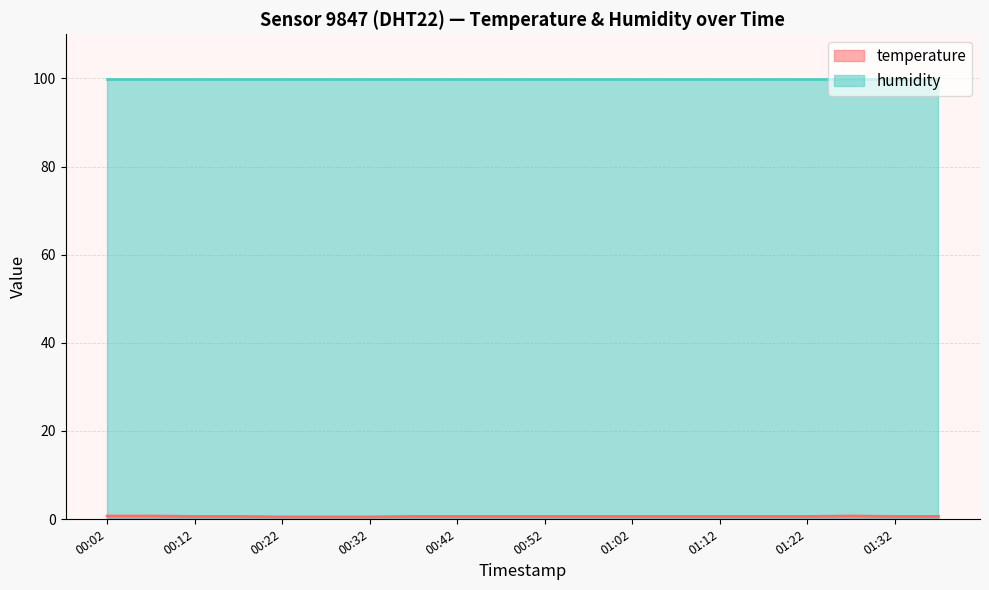

Rank the categories by value from highest to lowest.

00:02, 00:07, 01:27, 00:12, 00:17, 00:37, 00:42, 00:47, 00:52, 00:57, 01:02, 01:07, 01:12, 01:17, 01:22, 01:32, 01:37, 00:22, 00:27, 00:32